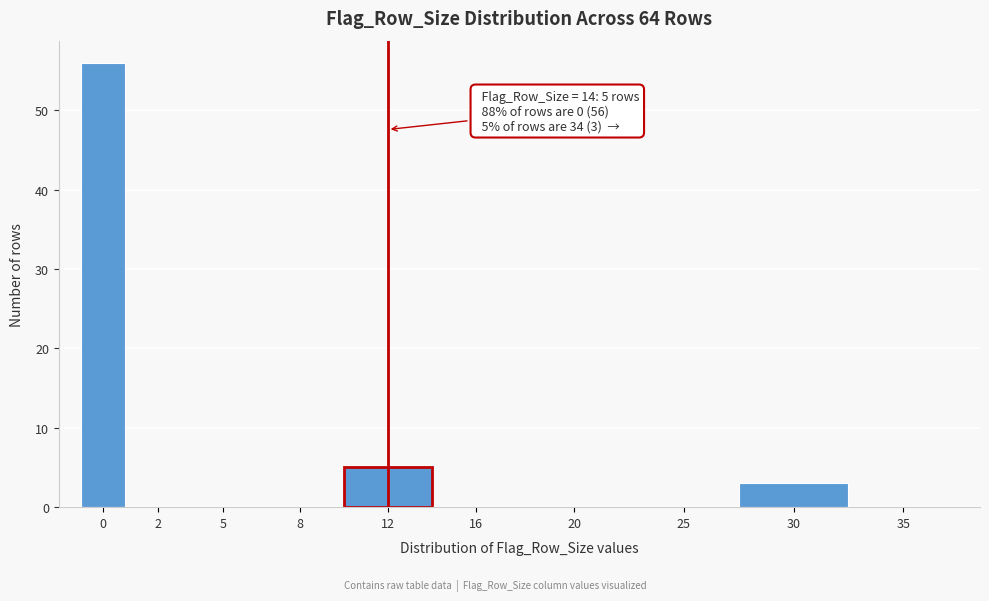

Reading left to right, extract all data points from this chart.

0=56	2=0	5=0	8=0	12=5	16=0	20=0	25=0	30=3	35=0